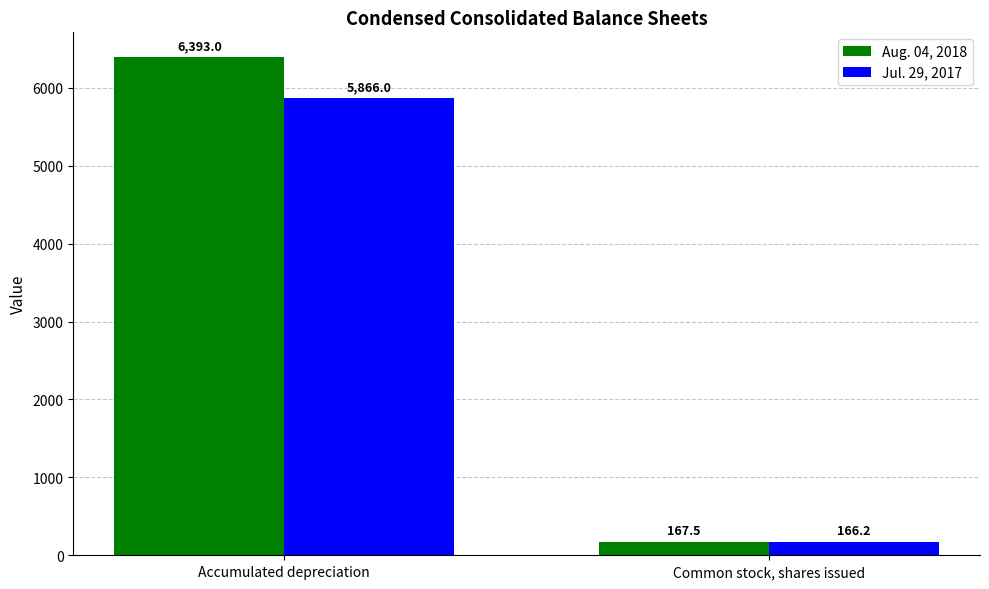

Reading left to right, list all the values displayed in this chart.

Aug. 04, 2018: 6393.0	167.5
Jul. 29, 2017: 5866.0	166.2